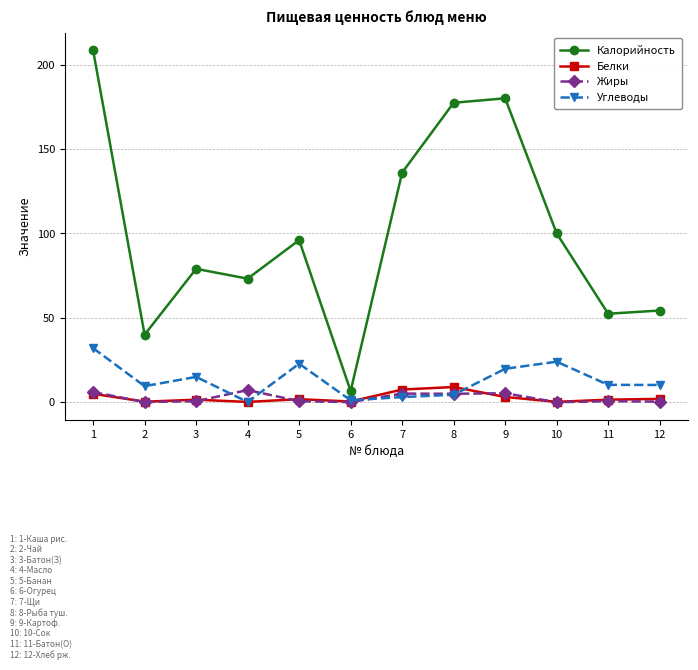

True or false: Углеводы has a value of 19.8 at 9.

True